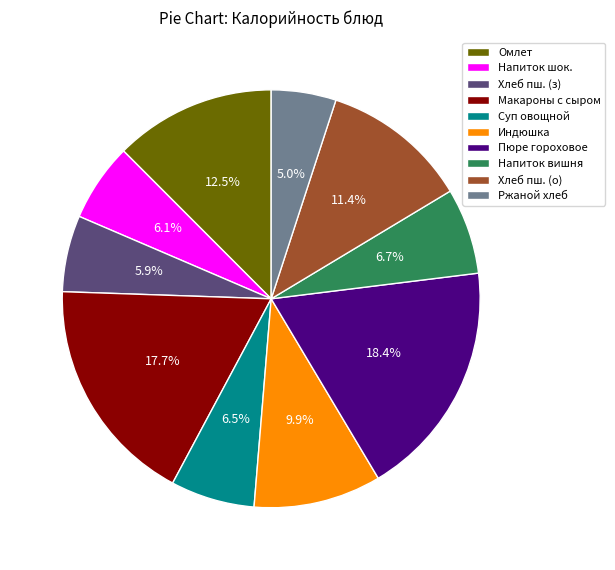

What is the ratio of the value at Макароны с сыром to the value at Ржаной хлеб?

3.5